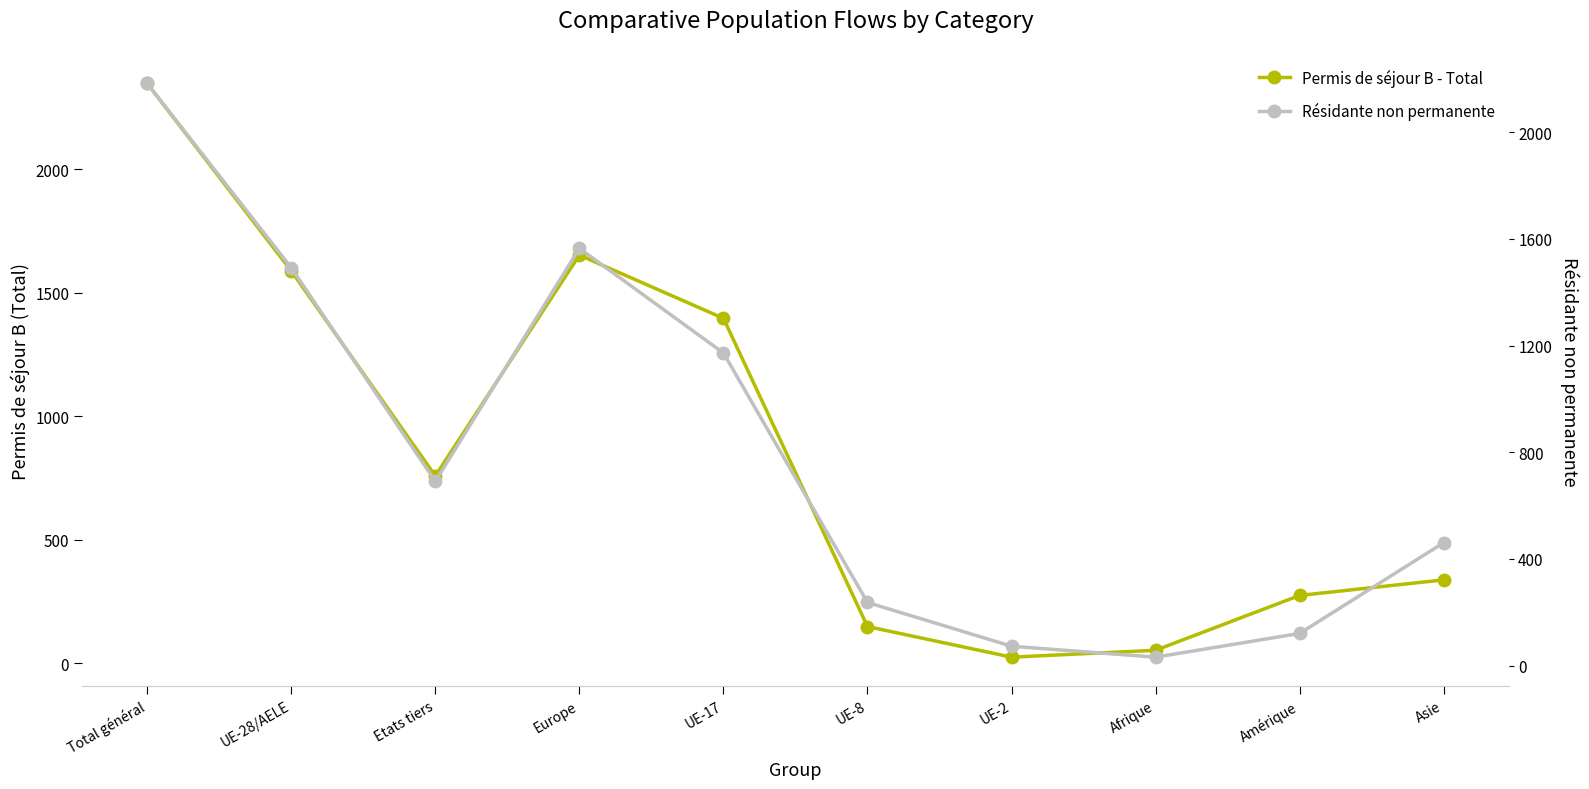

At which category is the sum across all series the highest?

Total général